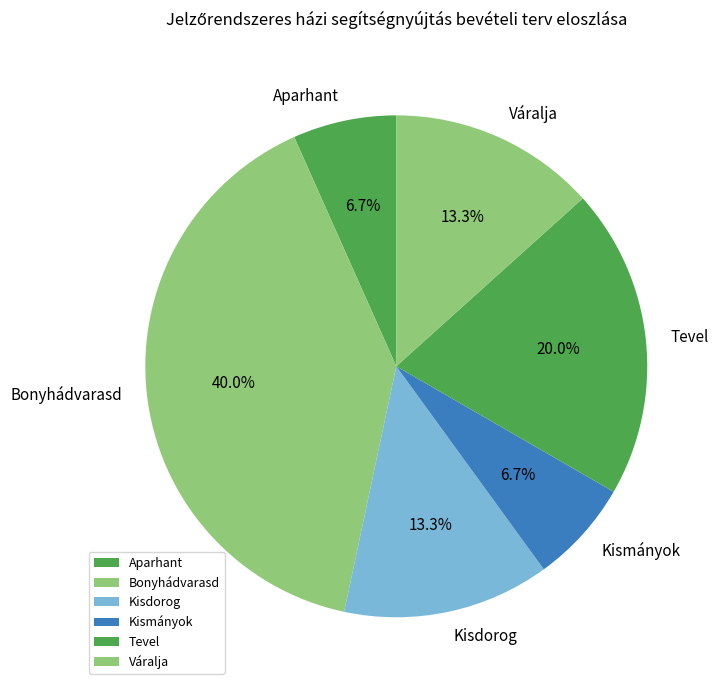

To the nearest percent, what is the average slice percentage?

17%